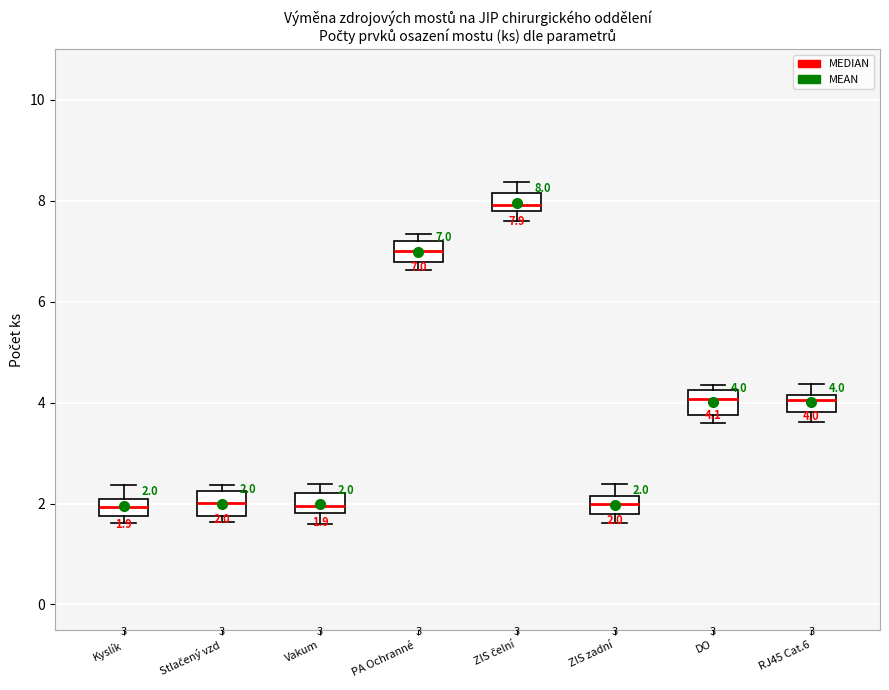

Which box has the highest median line?

ZIS čelní